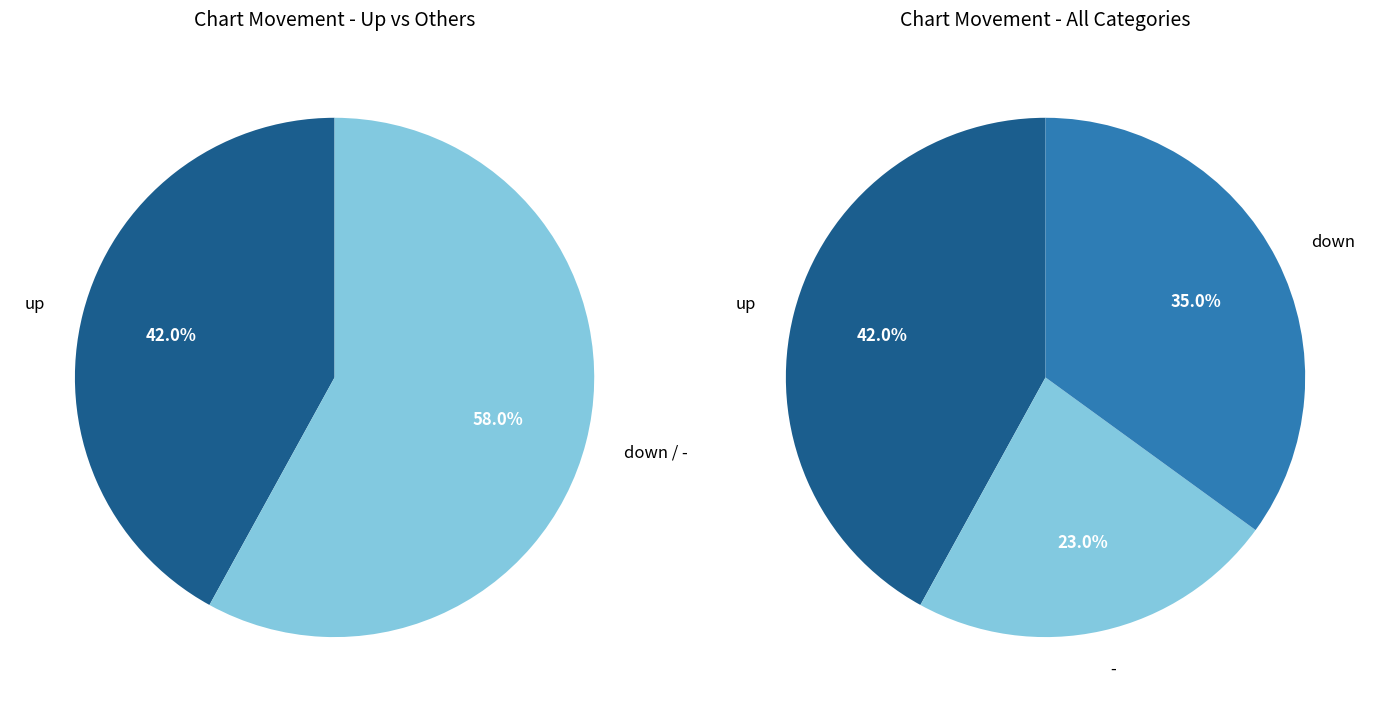

Rank the categories by value from lowest to highest.

-, down, up